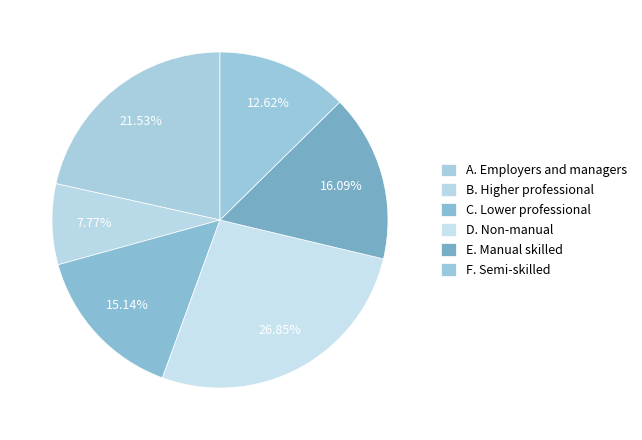

What is the total percentage of B. Higher professional and C. Lower professional?

22.9%